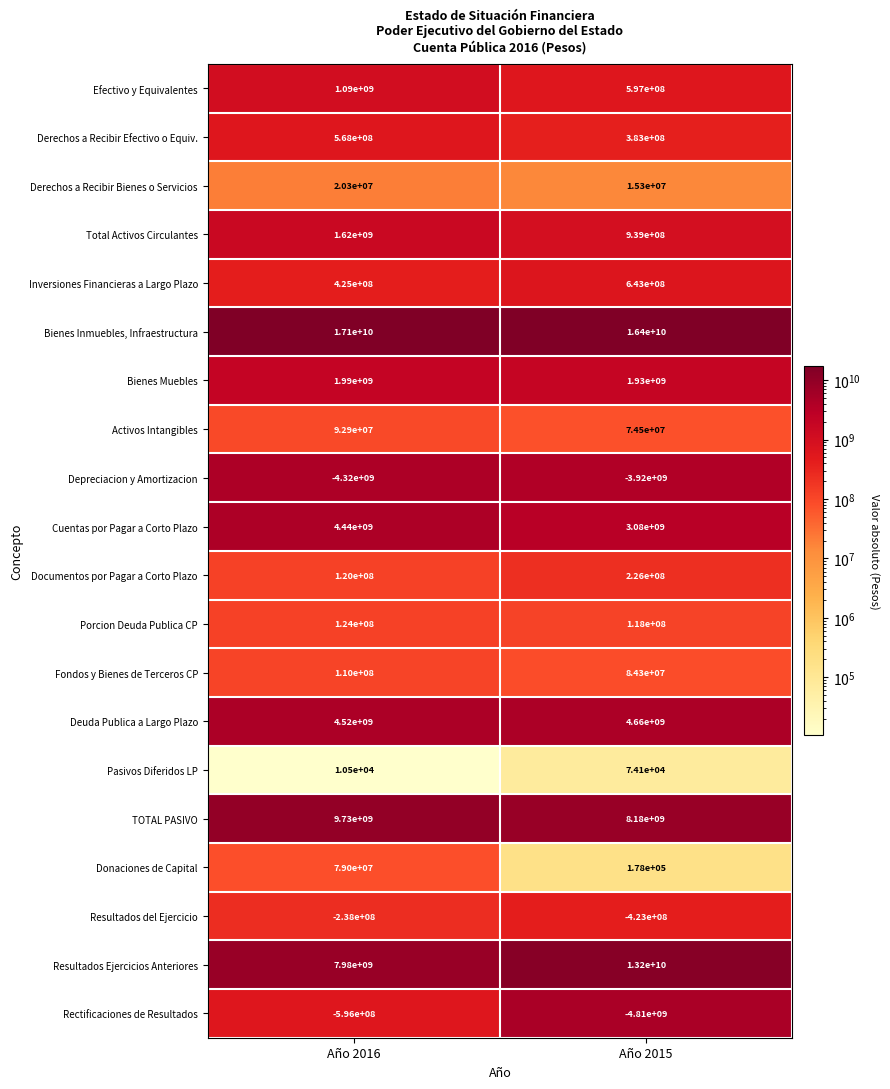

At which category is the sum across all series the highest?

Año 2016